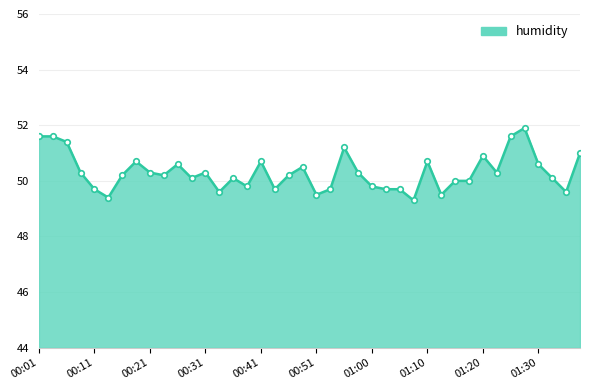

What is the difference between the maximum and second lowest values?

2.5